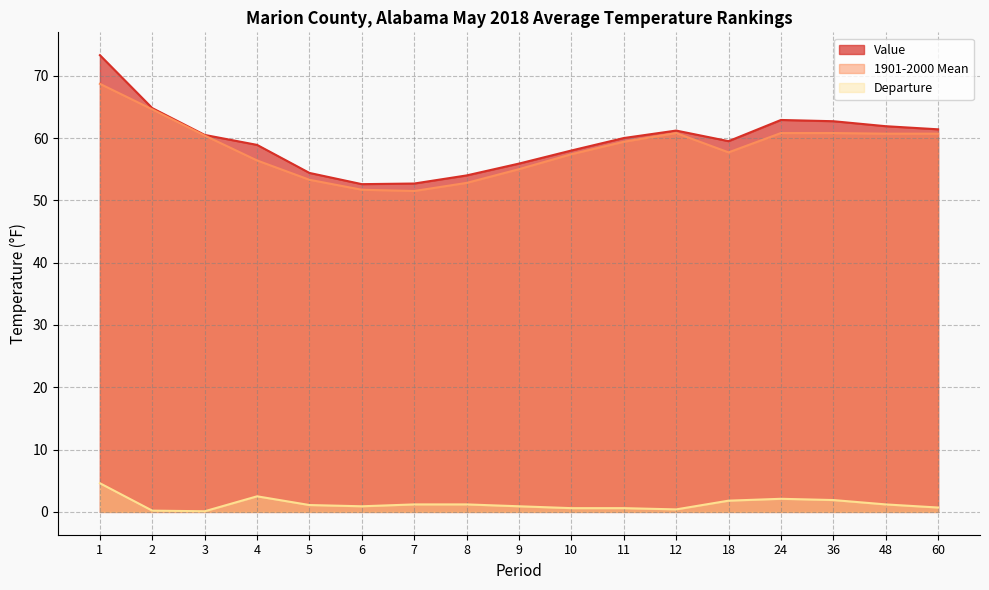

True or false: Departure and Value intersect in this chart.

False